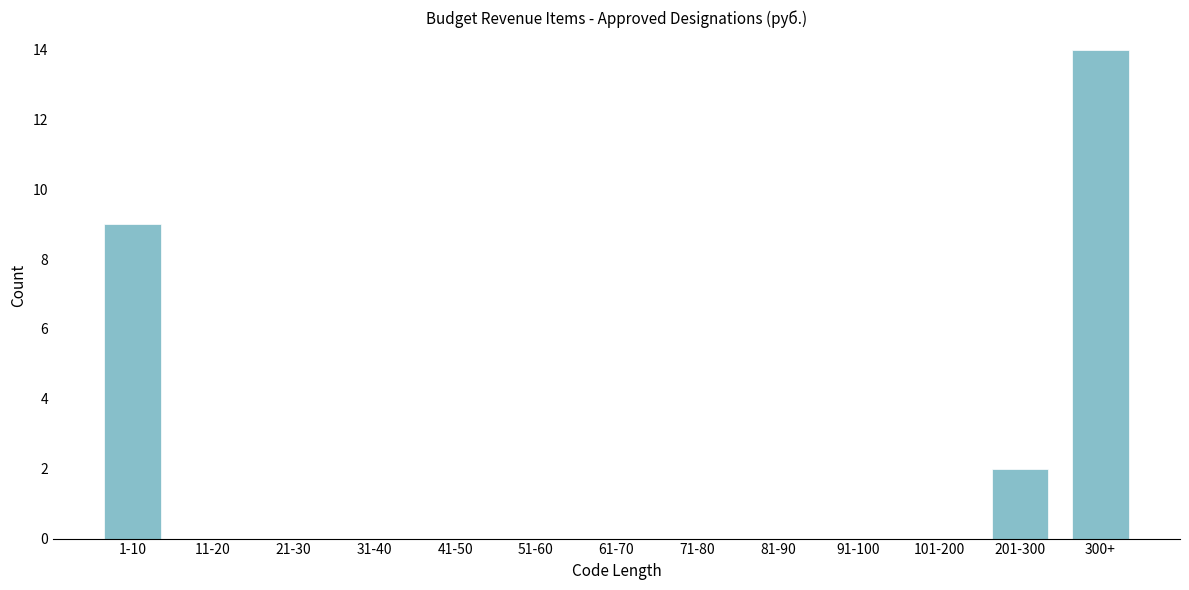

Reading left to right, list all the values displayed in this chart.

1-10=9	11-20=0	21-30=0	31-40=0	41-50=0	51-60=0	61-70=0	71-80=0	81-90=0	91-100=0	101-200=0	201-300=2	300+=14